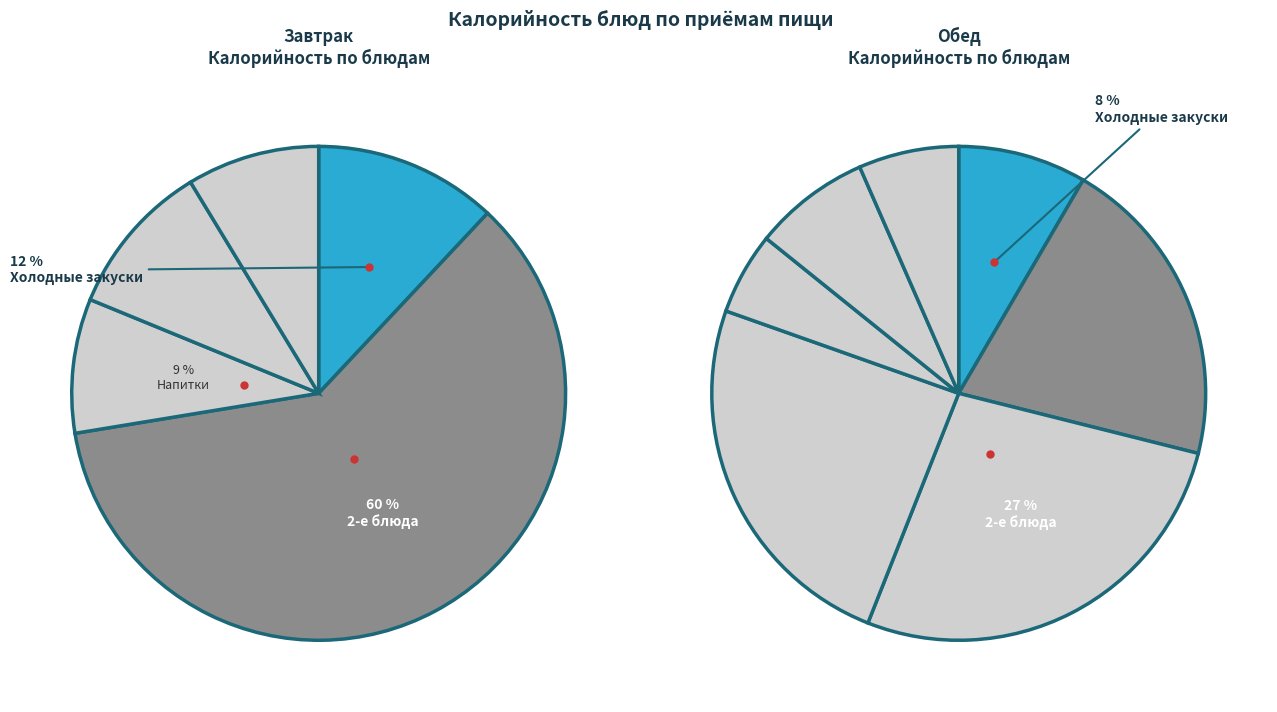

How many segments does this pie chart have?

12